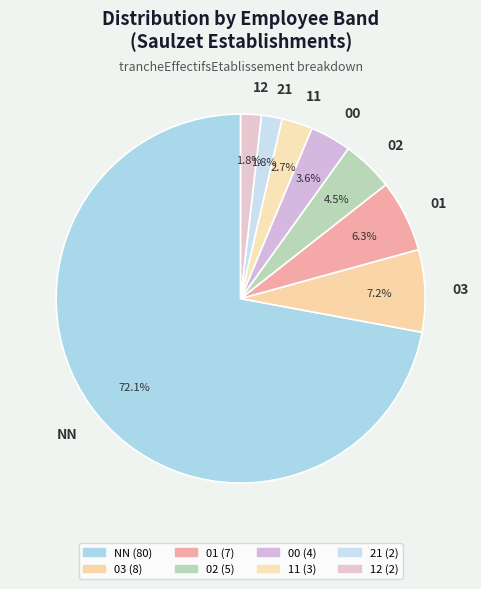

What is the ratio of the value at 01 to the value at 11?

2.3